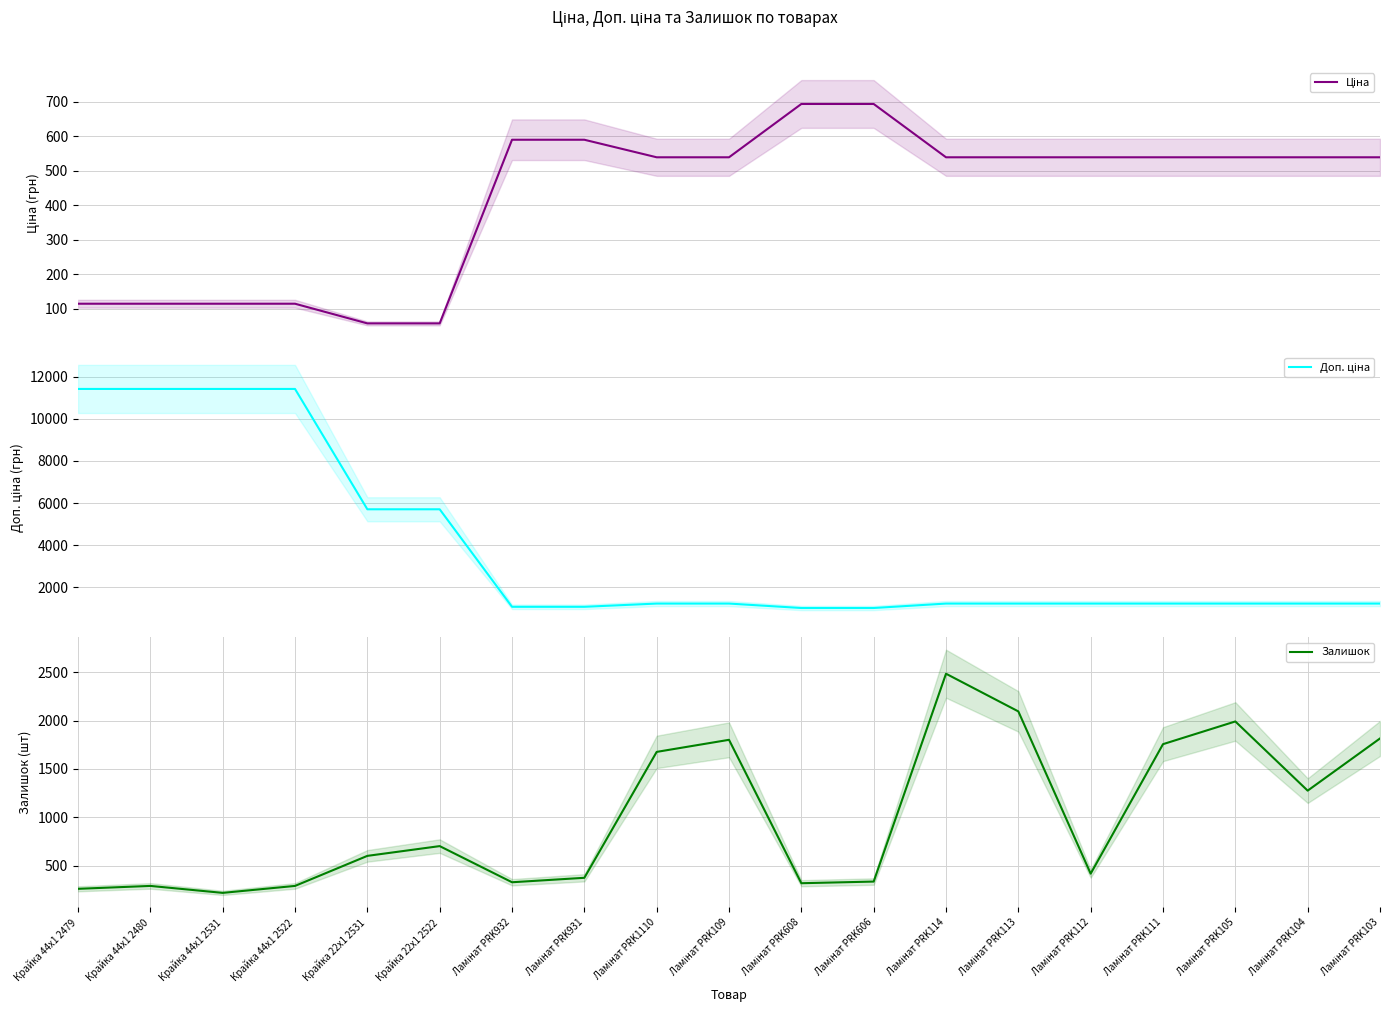

Reading left to right, extract all data points from this chart.

Ціна: 114.1	114.1	114.1	114.1	57.0	57.0	589.9	589.9	539.0	539.0	693.7	693.7	539.0	539.0	539.0	539.0	539.0	539.0	539.0
Доп. ціна: 11410.0	11410.0	11410.0	11410.0	5705.0	5705.0	1081.7	1081.7	1235.4	1235.4	1024.6	1024.6	1235.4	1235.4	1235.4	1235.4	1235.4	1235.4	1235.4
Залишок: 260.0	290.0	218.0	290.0	601.0	702.0	328.0	374.0	1677.0	1802.0	318.0	335.0	2486.0	2096.0	417.0	1757.0	1992.0	1276.0	1816.0